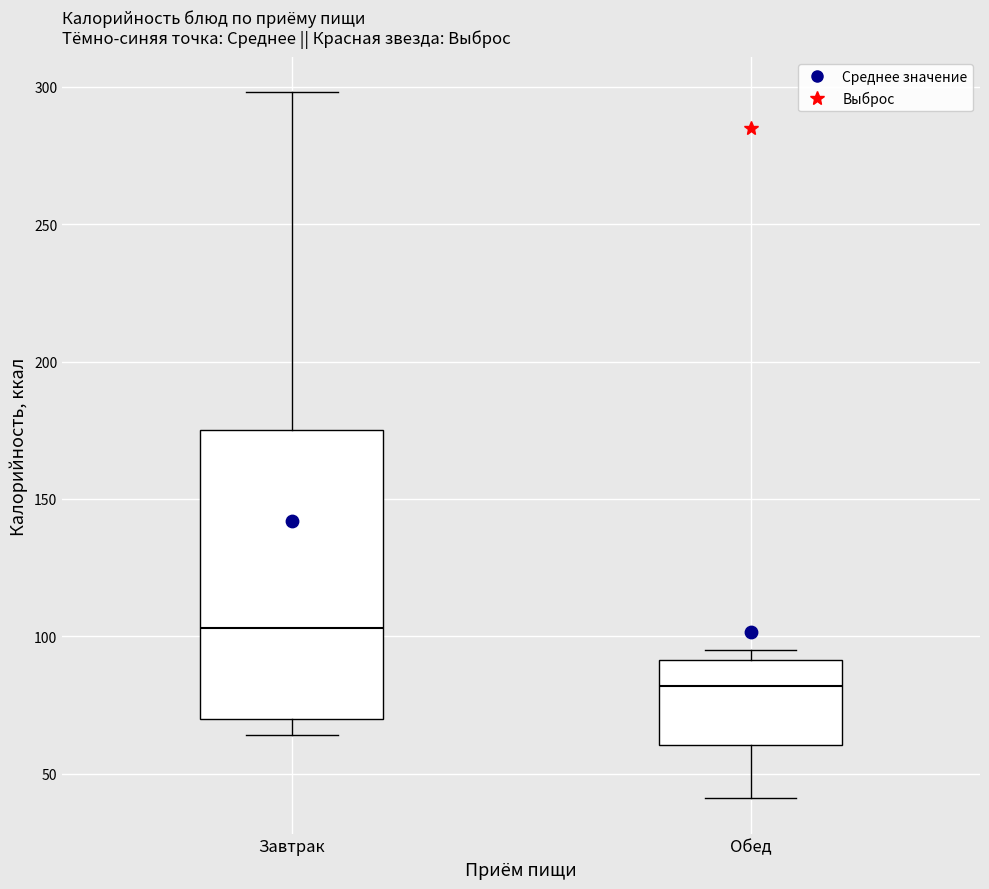

Reading left to right, read every box against the y-axis: the position of its median line, the range the box covers, and the ends of its whiskers. The values are not printed on the chart, so give them approximately, as read against the axis.

Завтрак: median 105, box 70 to 175, whiskers 65 to 300
Обед: median 80, box 60 to 90, whiskers 40 to 95